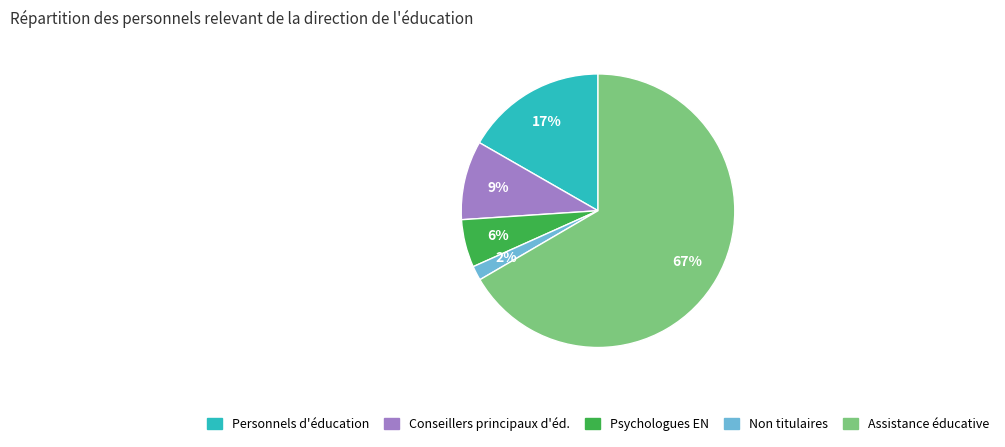

Which slice is the smallest?

Non titulaires